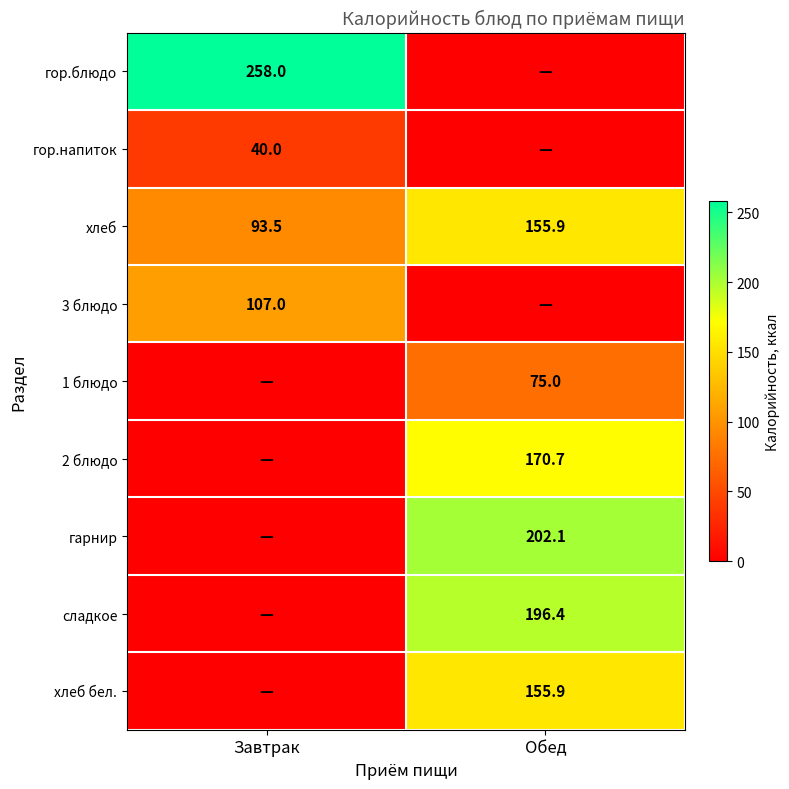

What is the sum of all хлеб values?

249.4